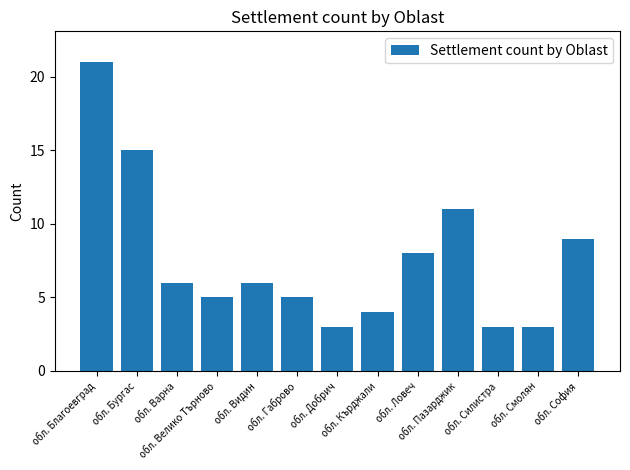

How many bars are there in total?

13